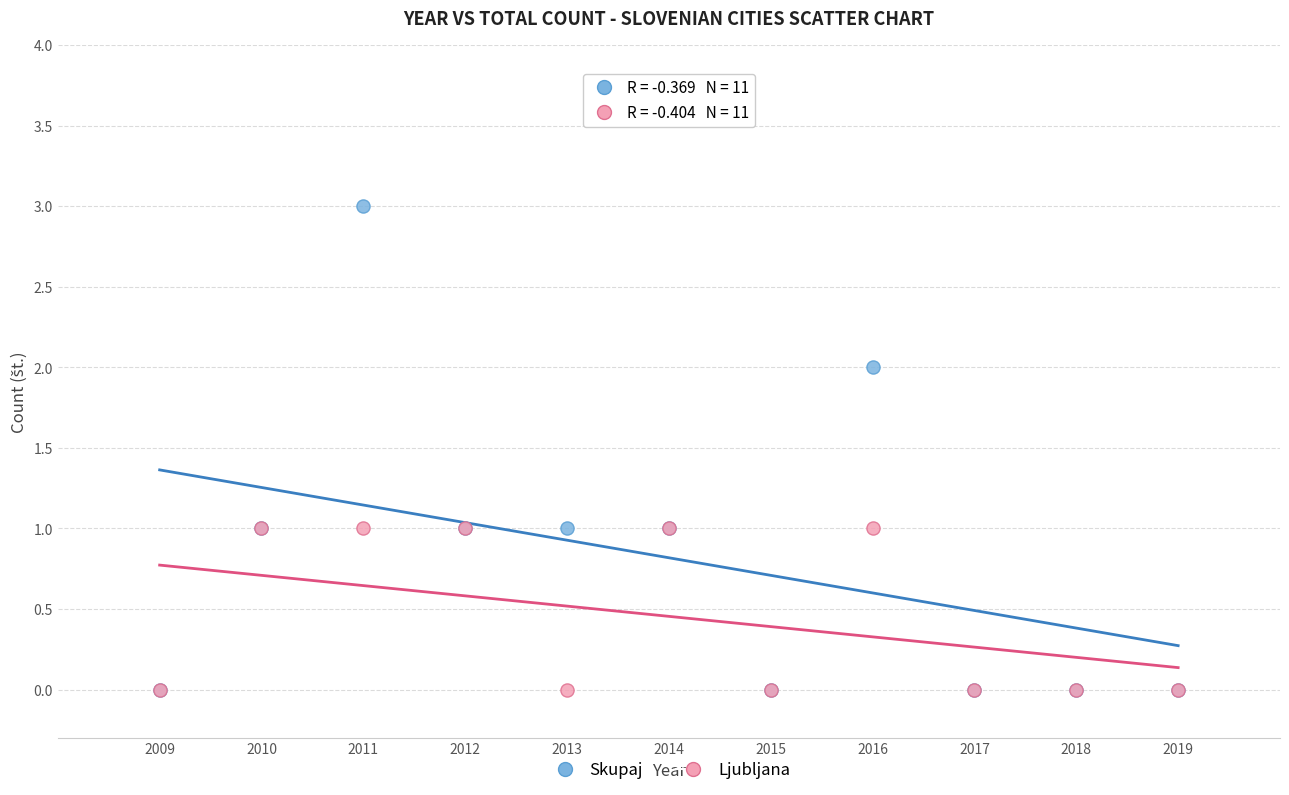

Which series has the widest spread of Y values?

Skupaj